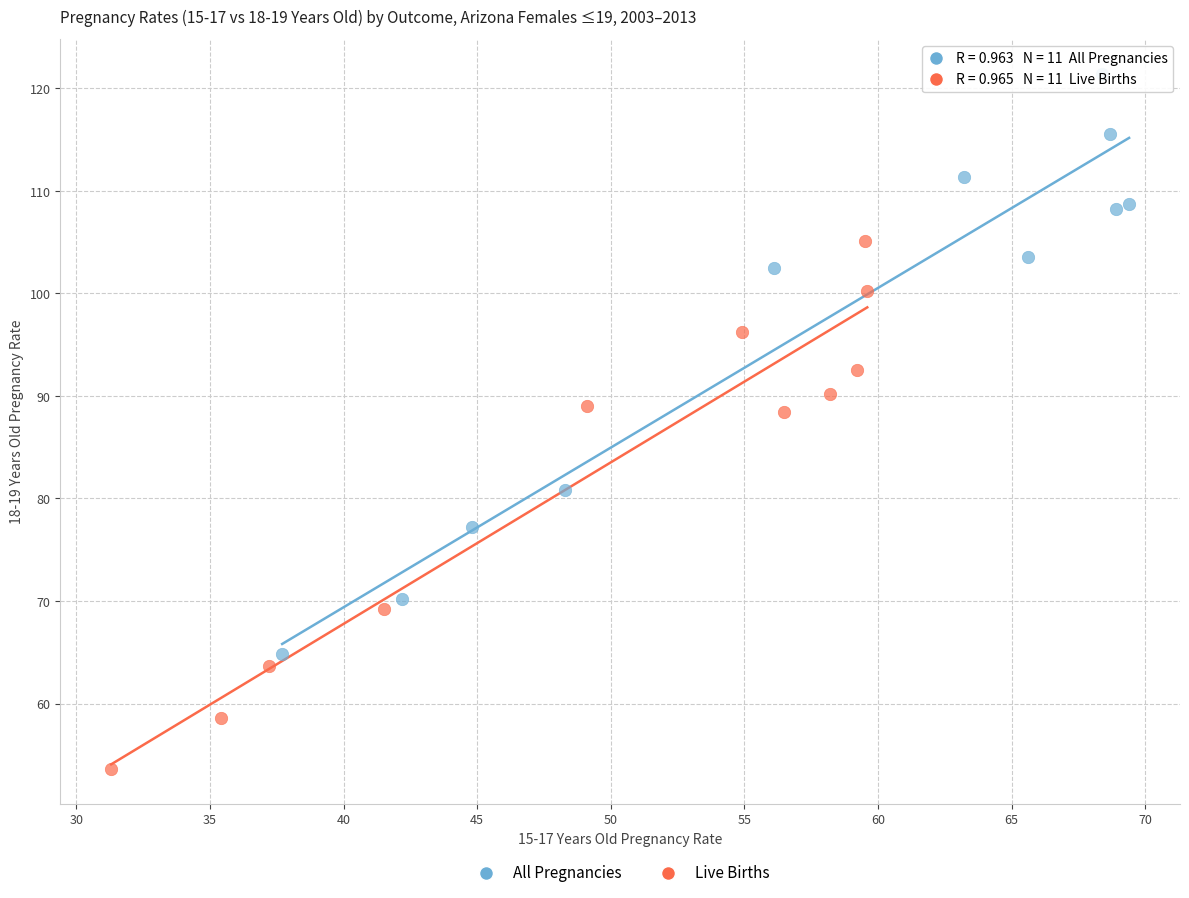

Which series reaches the maximum Y coordinate?

All Pregnancies